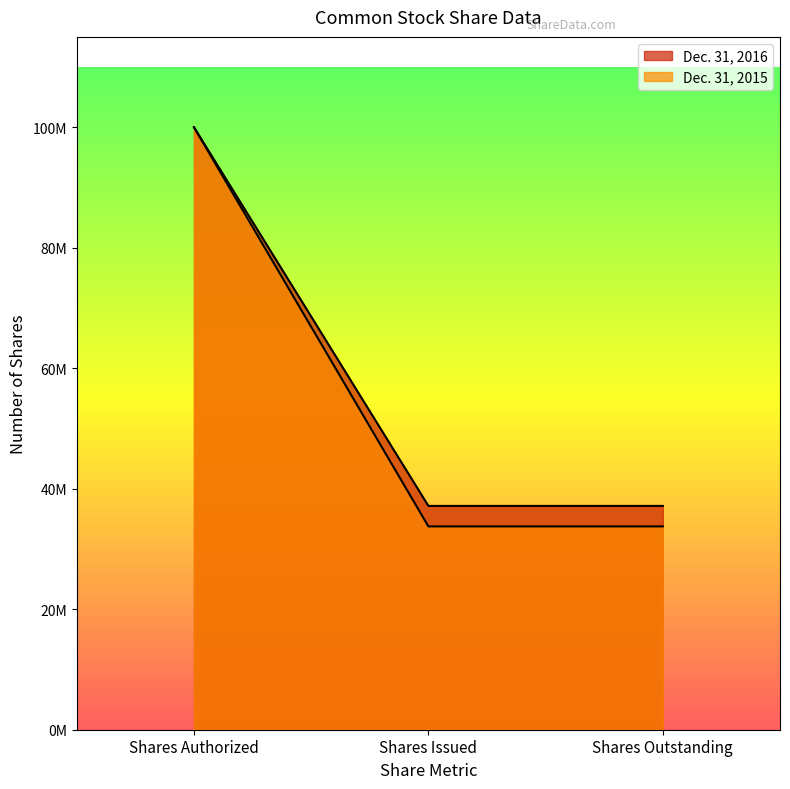

List the series in order of their peak value, lowest first.

Dec. 31, 2016, Dec. 31, 2015